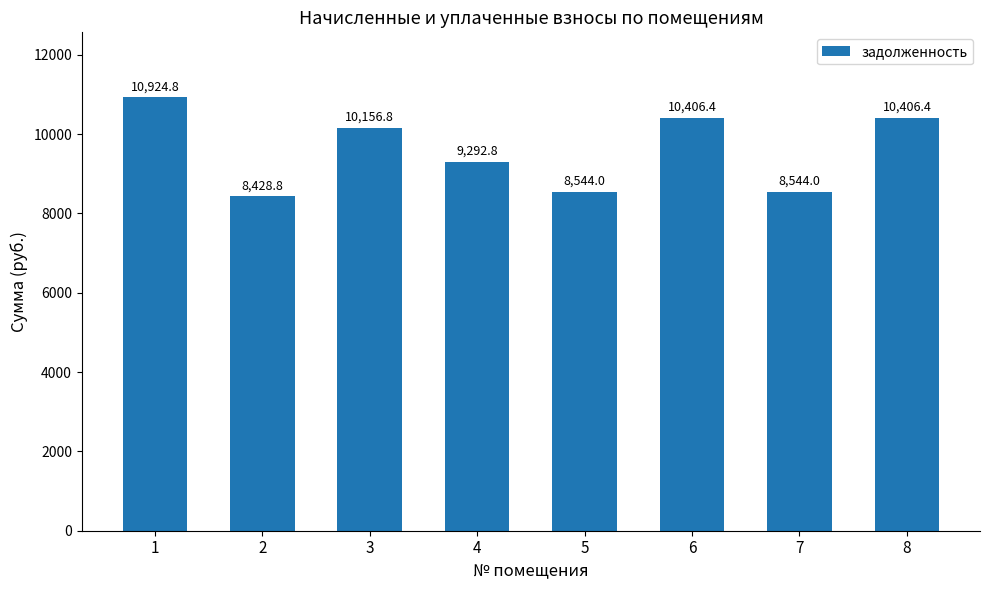

Reading left to right, list all the values displayed in this chart.

10924.8	8428.8	10156.8	9292.8	8544.0	10406.4	8544.0	10406.4